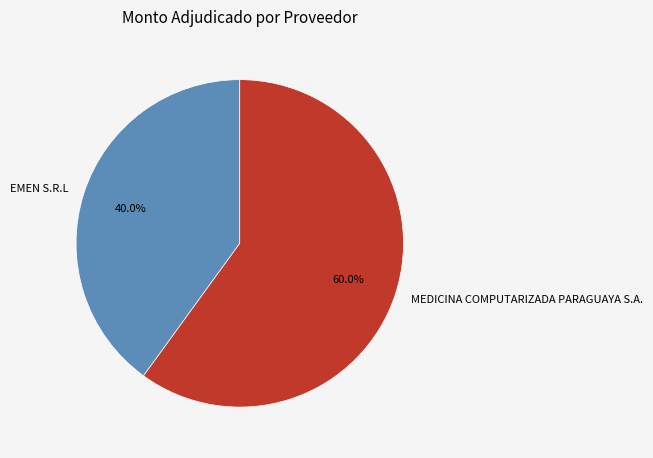

Does EMEN S.R.L represent more than half of the total?

No